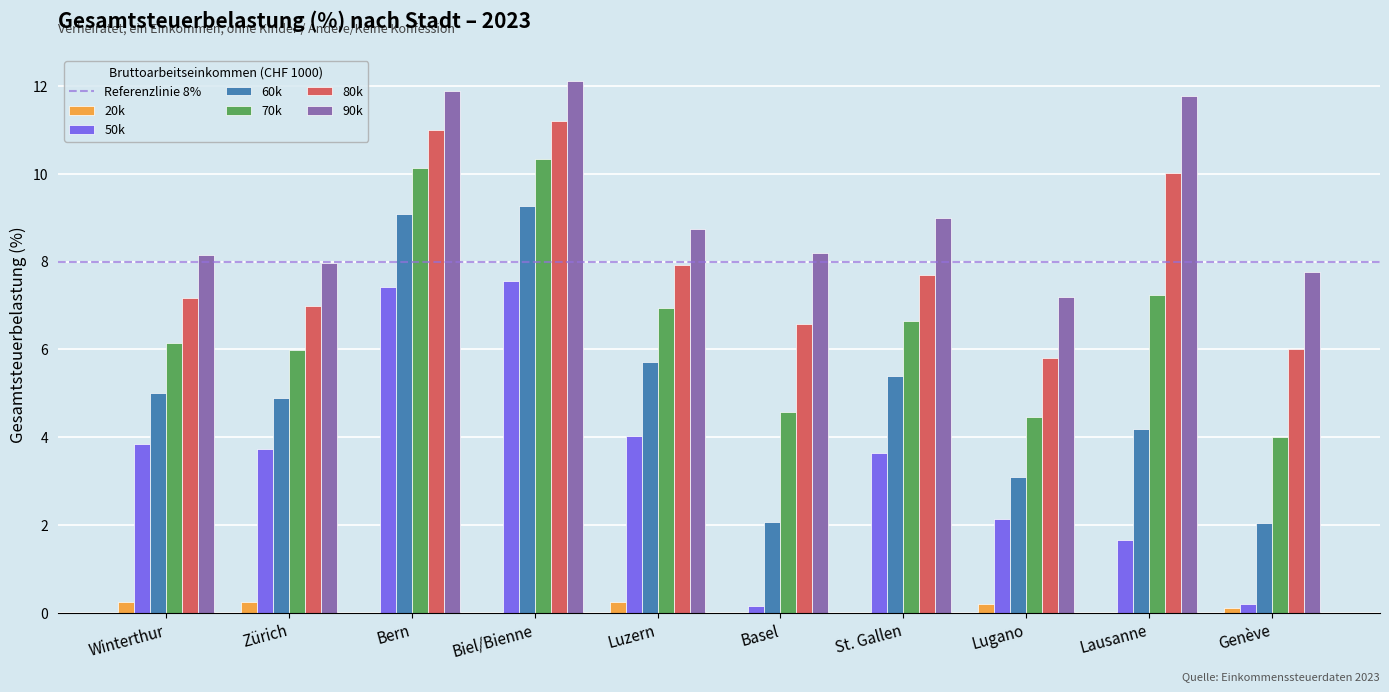

What is the greatest value displayed?

12.1